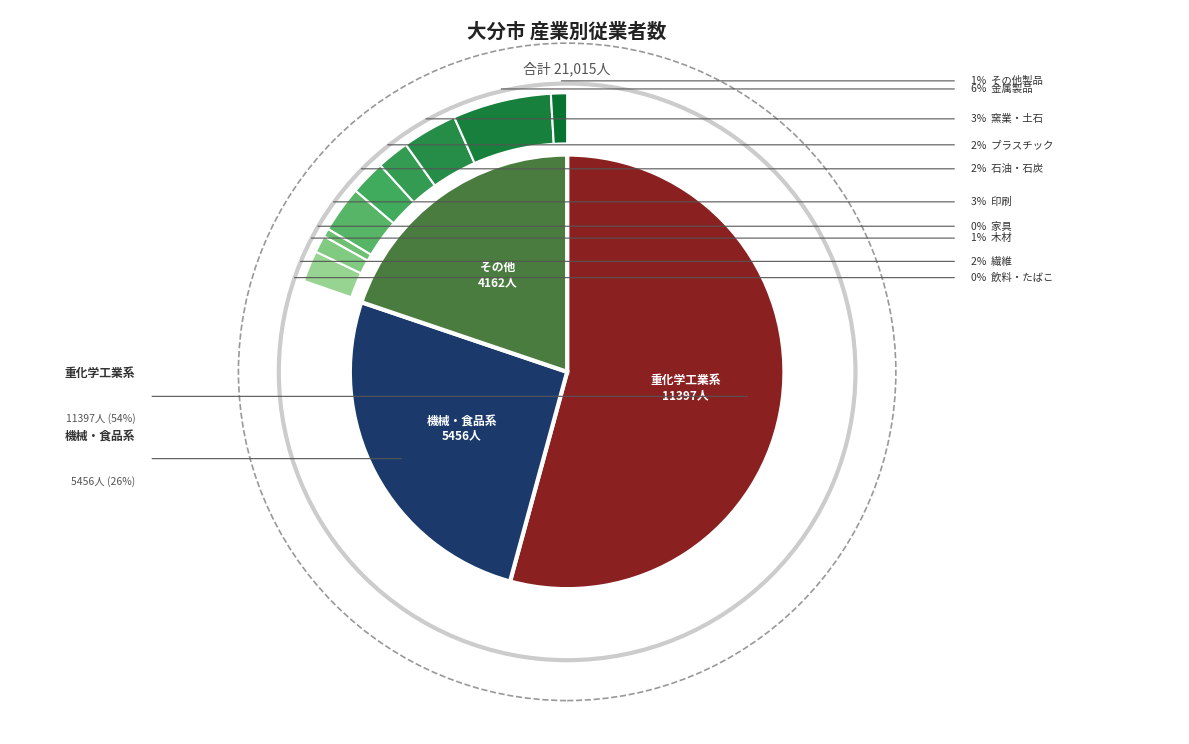

True or false: はん用機械 accounts for 17% of the total.

False